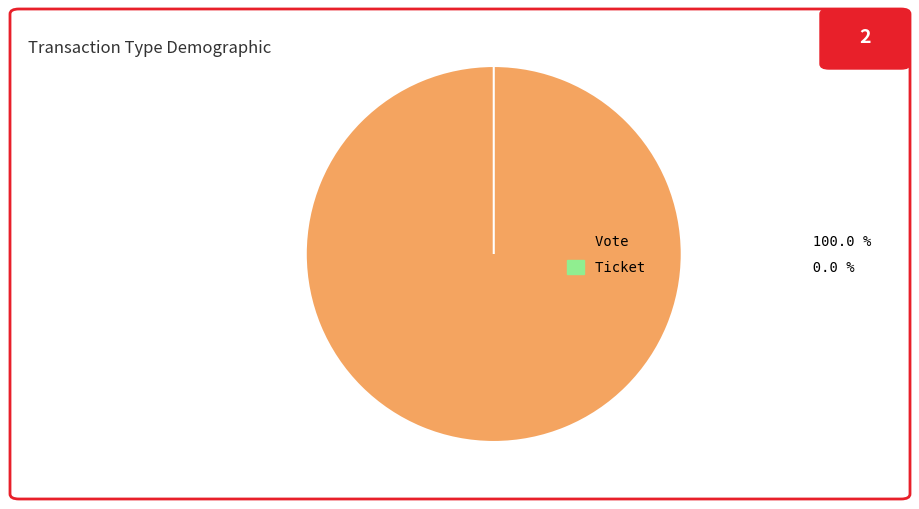

Which category has the smallest portion of the pie?

Ticket